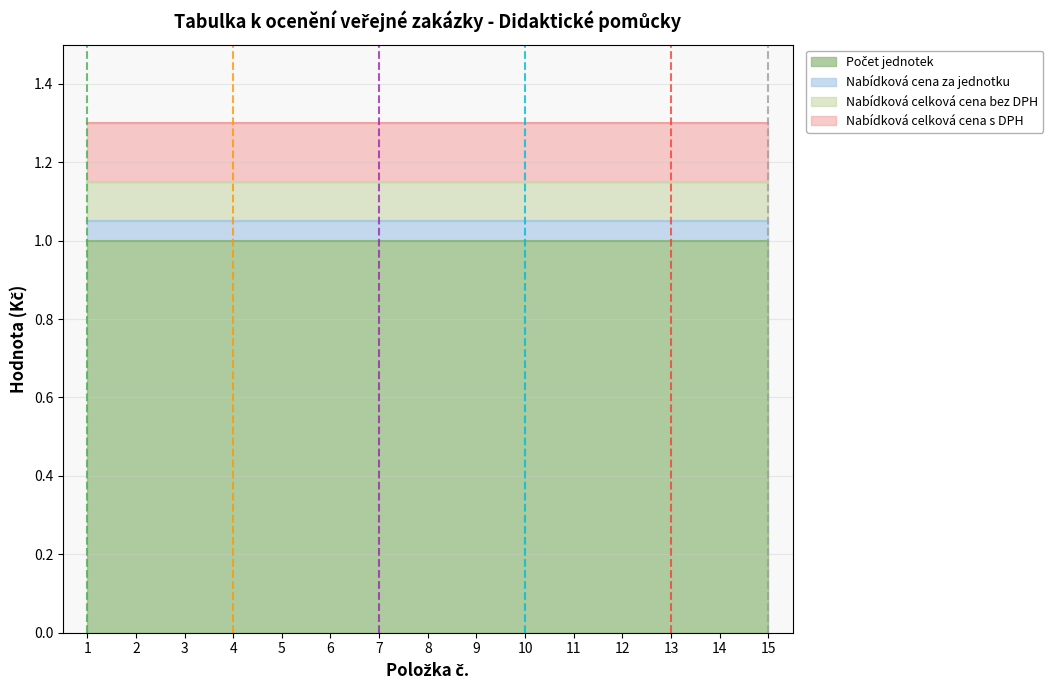

Which has a higher value, 12 or 11?

12